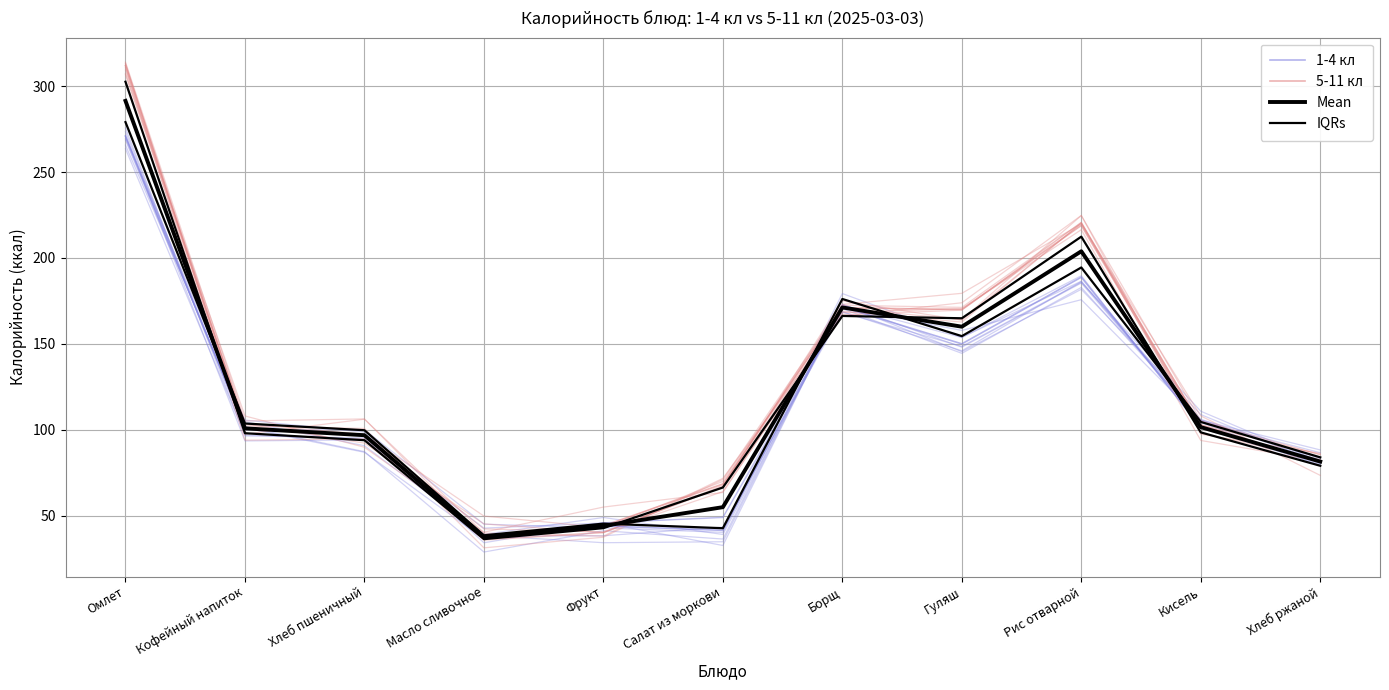

At which label does 5-11 кл first exceed 101?

Омлет